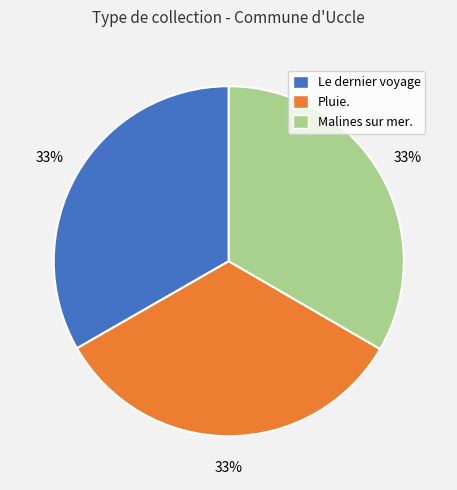

What percentage is the Malines sur mer. slice, to the nearest percent?

33%